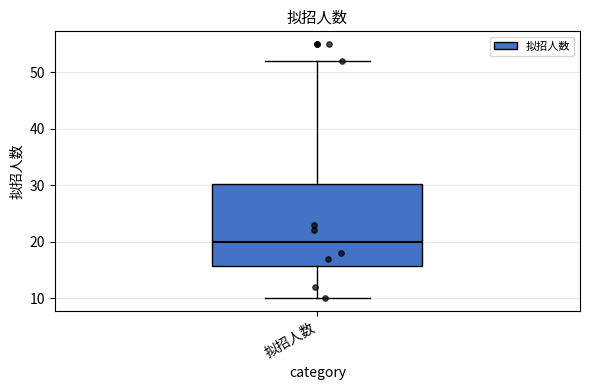

Transcribe this box plot: give where the median line is, the range the box spans, and where the two whiskers end, as read against the y-axis. The values are not printed on the chart, so give them approximately, as read against the axis.

median 20, box 16 to 30, whiskers 10 to 52